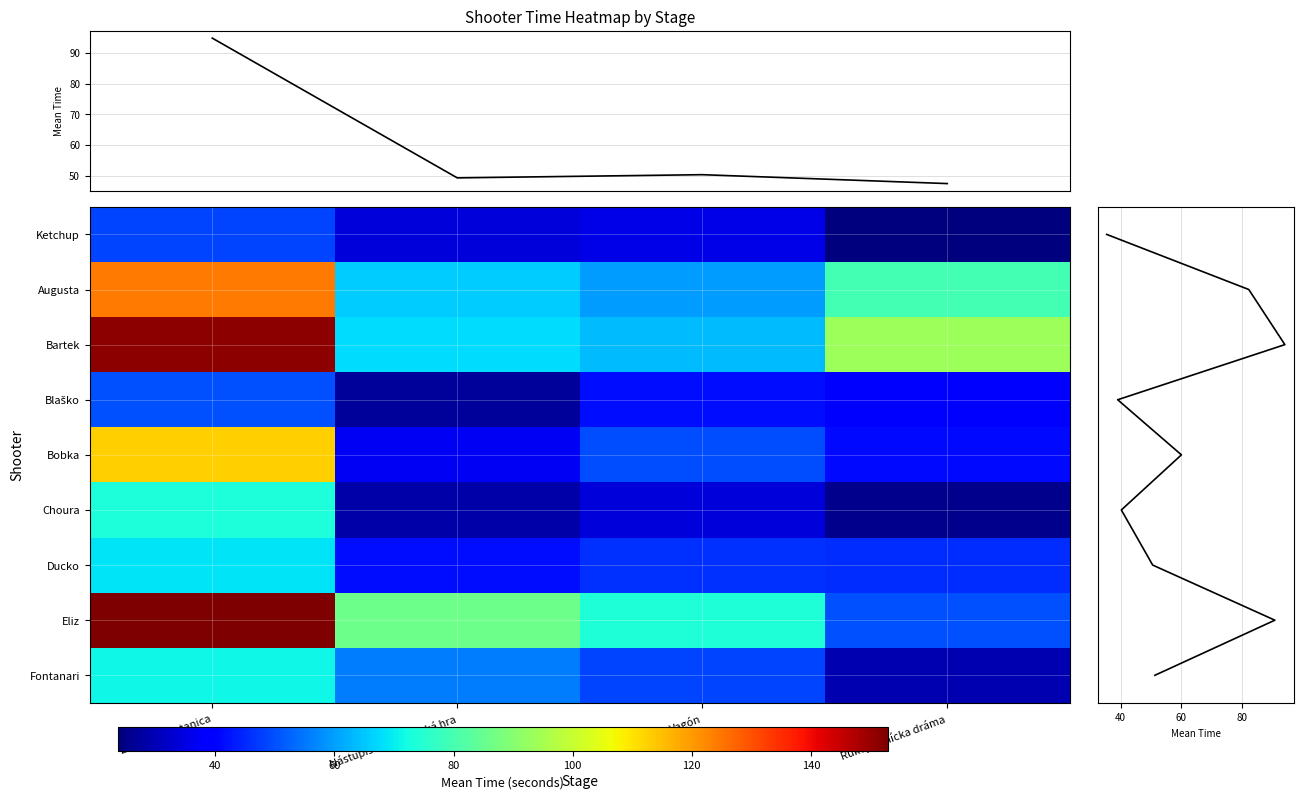

At which category is the sum across all series the highest?

Železničná stanica